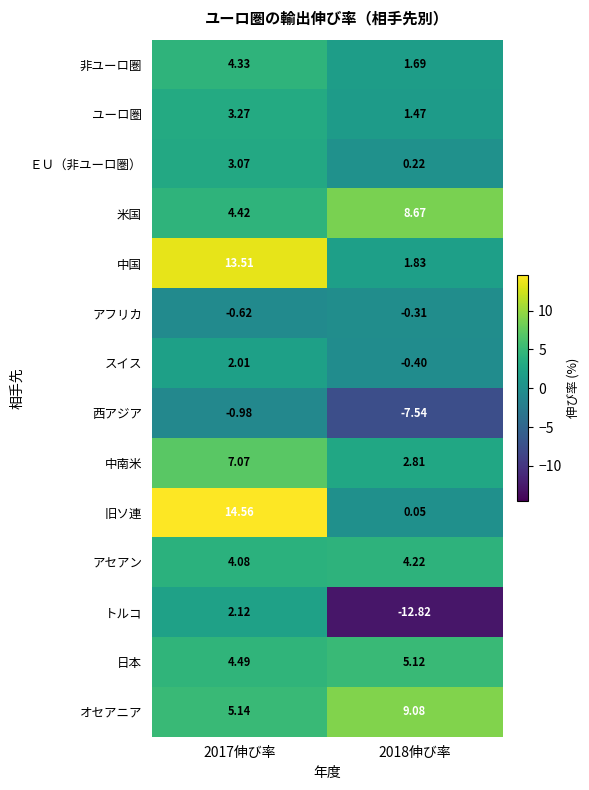

Rank the series by their maximum value, from highest to lowest.

旧ソ連, 中国, オセアニア, 米国, 中南米, 日本, 非ユーロ圏, アセアン, ユーロ圏, ＥＵ（非ユーロ圏）, トルコ, スイス, アフリカ, 西アジア